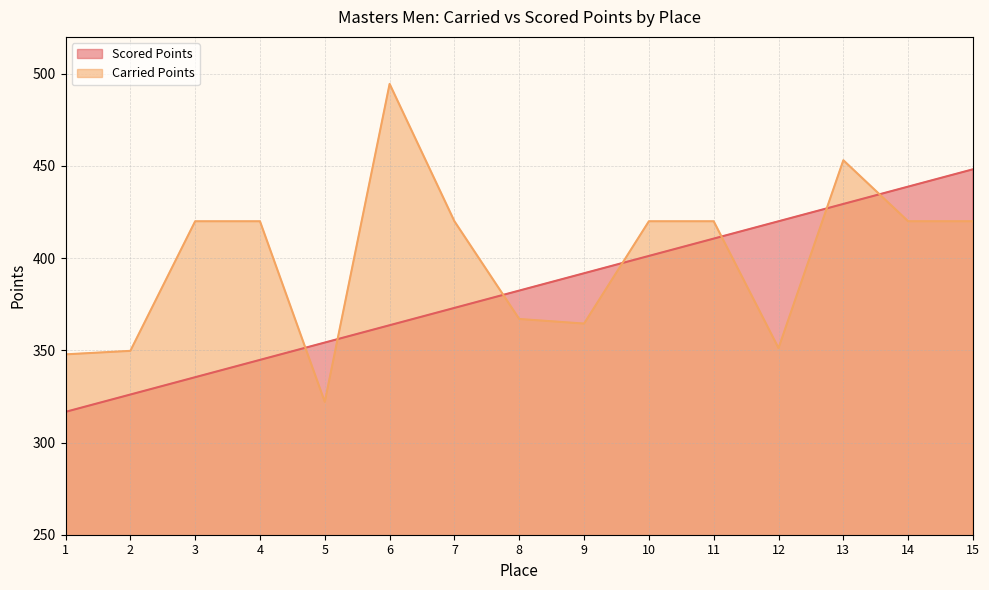

At which category is the sum across all series the highest?

13